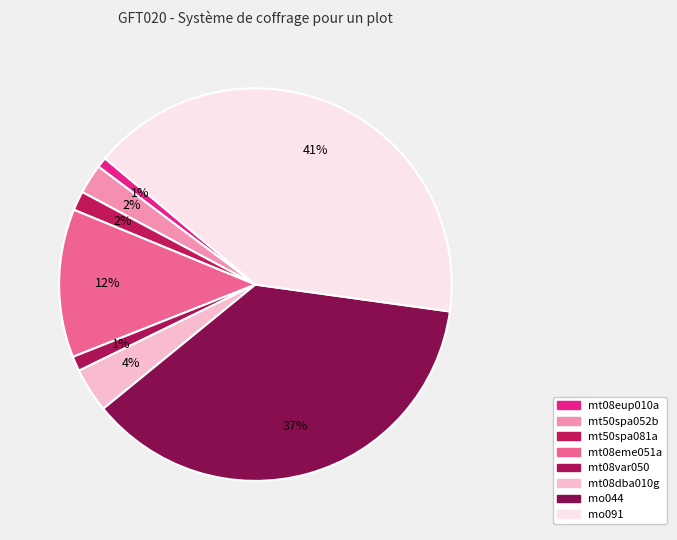

Is it true that mt08eme051a is 12% of the pie?

True